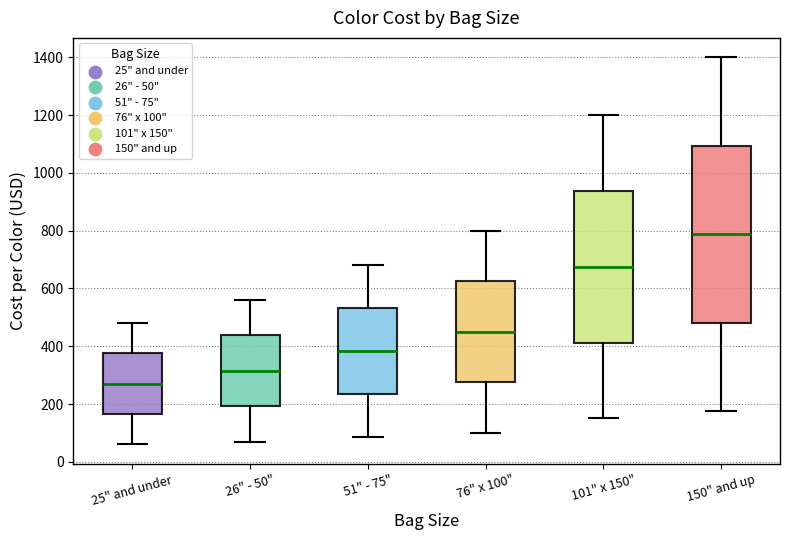

Reading left to right, transcribe this box plot: for each box, give where its median line is, the range the box spans, and where its two whiskers end, as read against the y-axis. The values are not printed on the chart, so give them approximately, as read against the axis.

25" and under: median 280, box 160 to 380, whiskers 60 to 480
26" - 50": median 320, box 200 to 440, whiskers 80 to 560
51" - 75": median 380, box 240 to 540, whiskers 80 to 680
76" x 100": median 460, box 280 to 620, whiskers 100 to 800
101" x 150": median 680, box 420 to 940, whiskers 160 to 1200
150" and up: median 780, box 480 to 1100, whiskers 180 to 1400